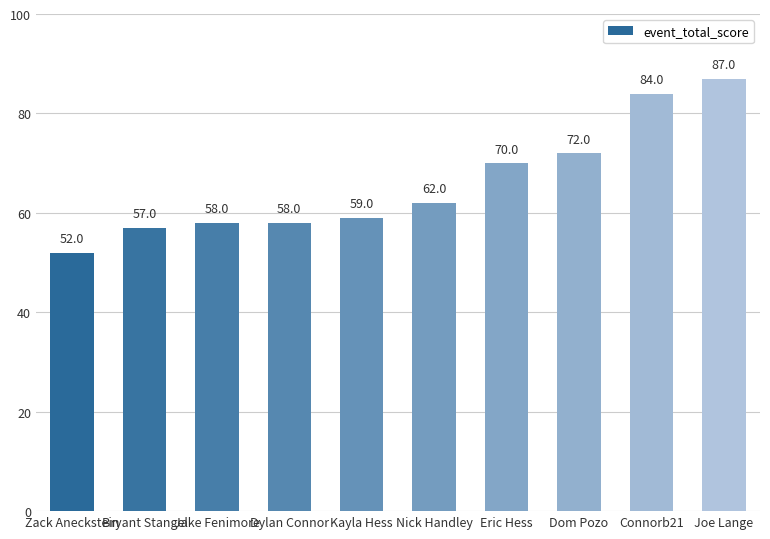

Reading left to right, transcribe all the data shown in this chart.

52	57	58	58	59	62	70	72	84	87